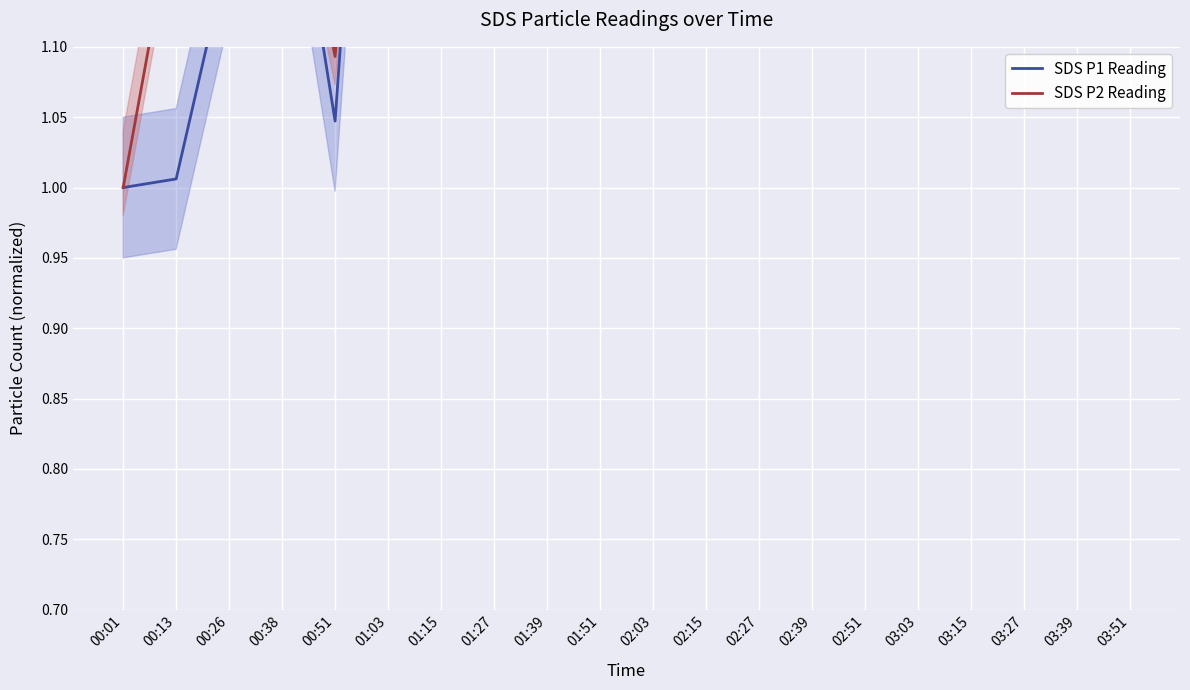

Reading right to left, list all the values displayed in this chart.

SDS P1 Reading: 1.5	1.3	1.3	1.5	1.2	1.5	1.6	1.4	1.3	1.5	1.7	1.4	1.5	1.3	1.6	1.0	1.3	1.2	1.0	1.0
SDS P2 Reading: 1.3	1.2	1.4	1.2	1.2	1.5	1.5	1.6	1.3	1.4	1.6	1.6	1.4	1.2	1.5	1.1	1.3	1.3	1.2	1.0